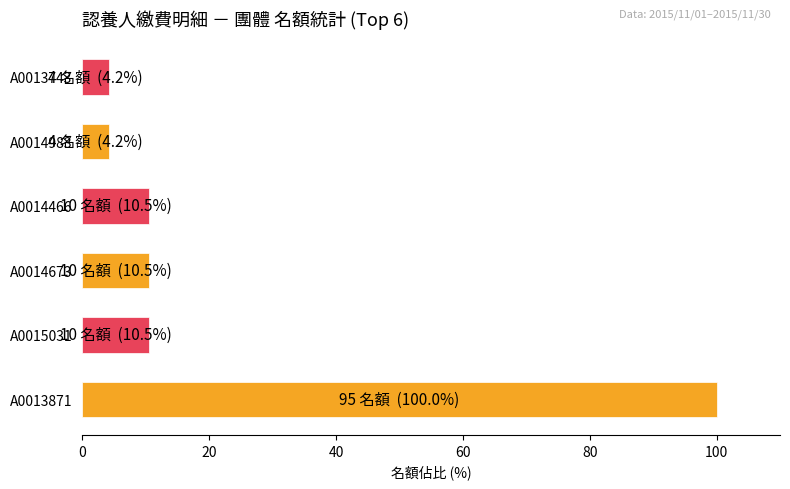

Count the number of data series in this chart.

1